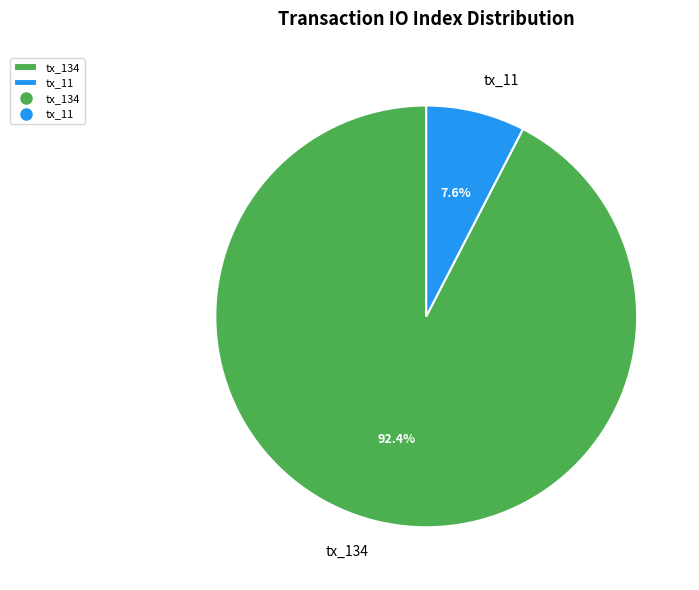

Rank the categories by value from lowest to highest.

tx_11, tx_134